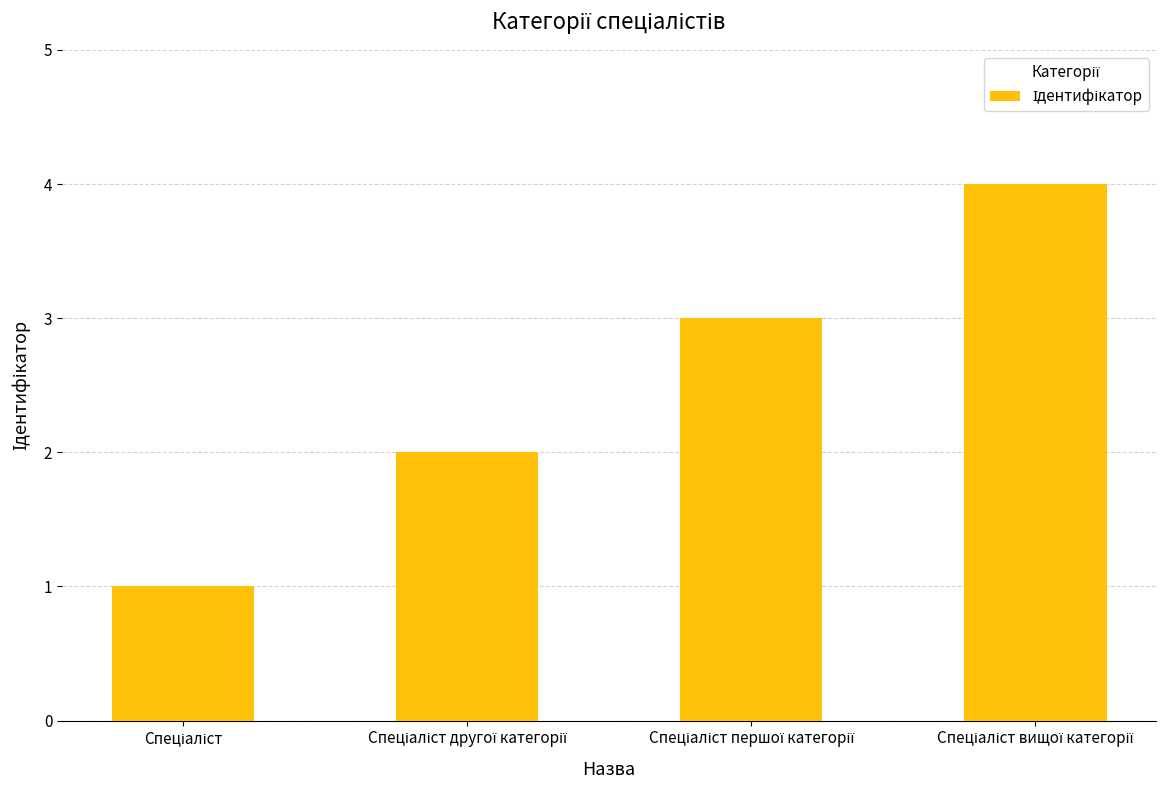

Reading right to left, list all the values displayed in this chart.

4	3	2	1